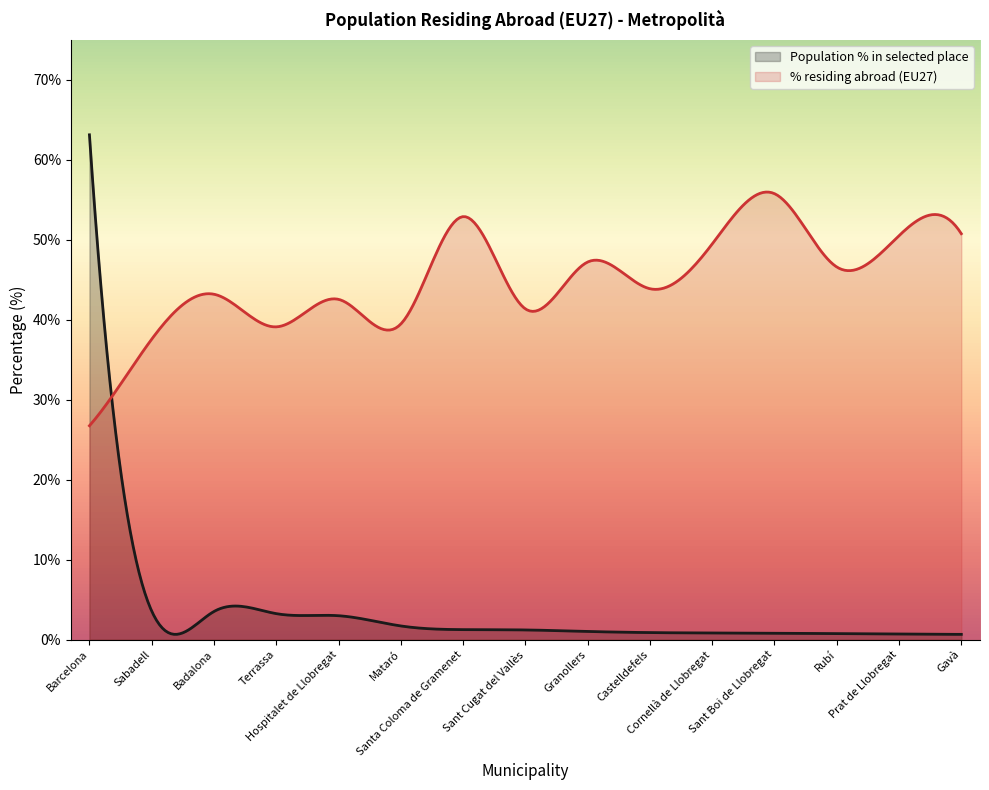

Where do % residing abroad (EU27) and Population % in selected place first cross each other?

Barcelona and Sabadell